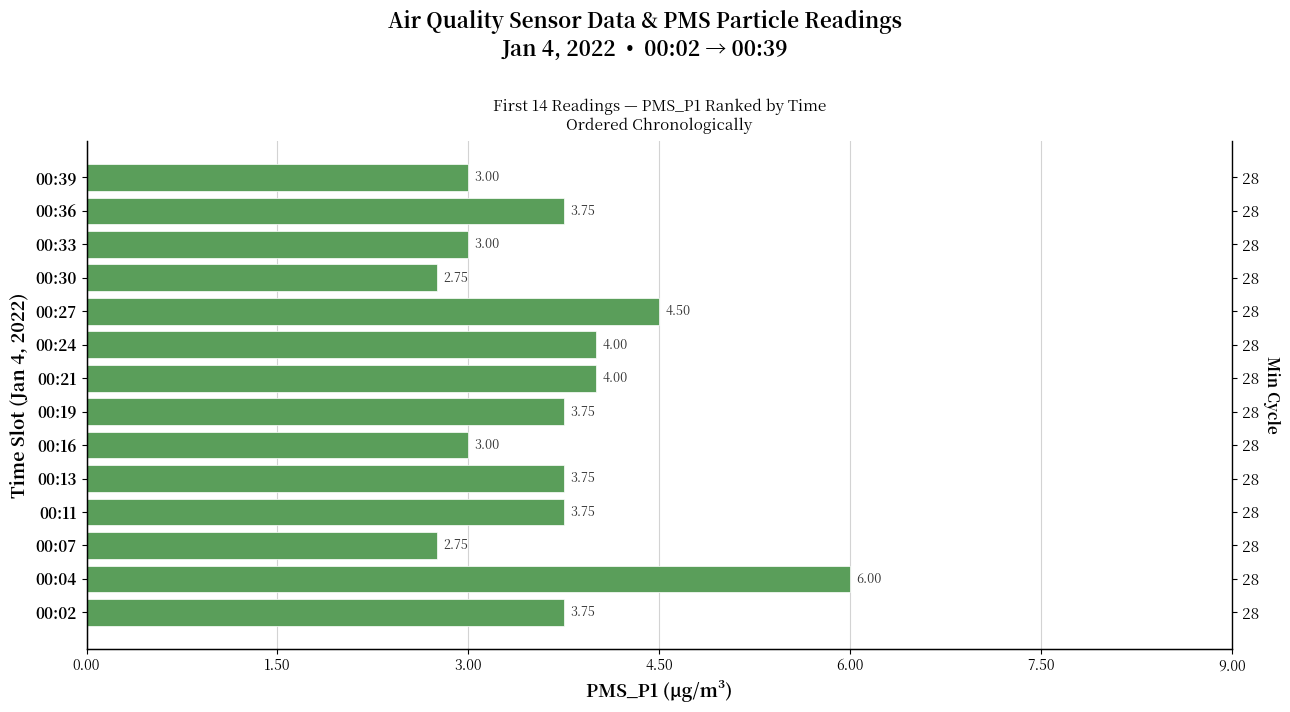

What is the difference between the second highest and minimum values?

1.8